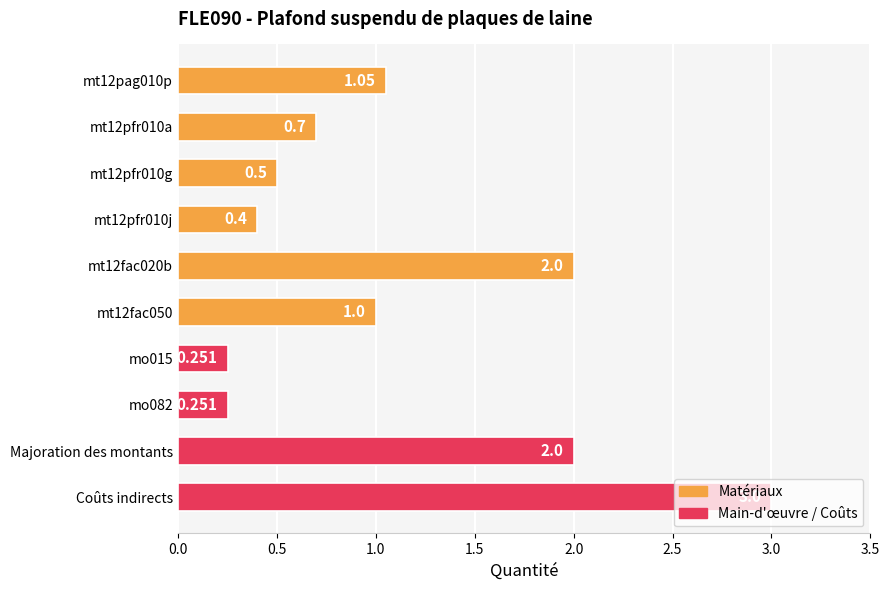

Between mo082 and Coûts indirects, which is larger?

Coûts indirects